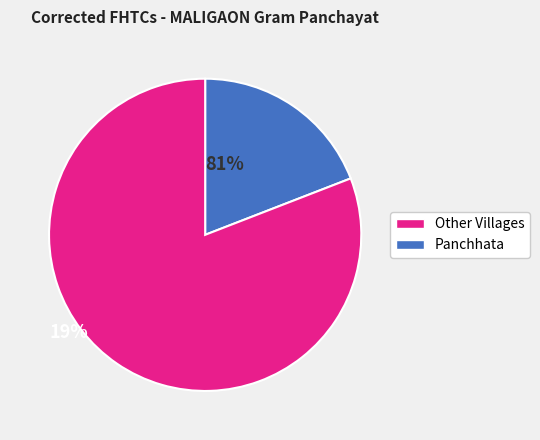

Is there any slice that represents more than half of the pie?

Yes